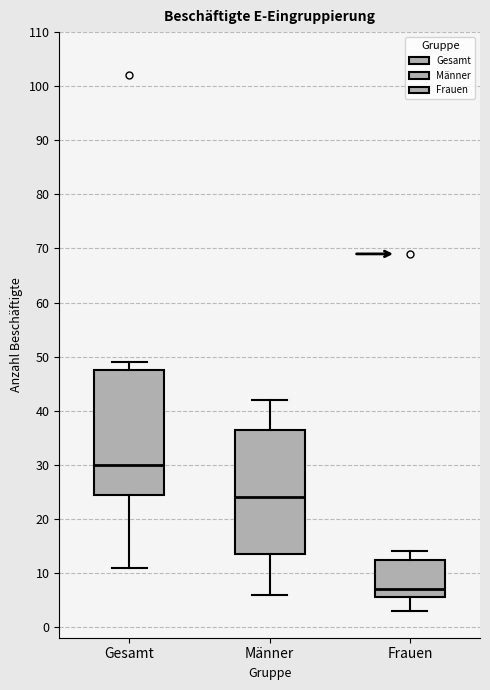

Which box has the lowest median line?

Frauen